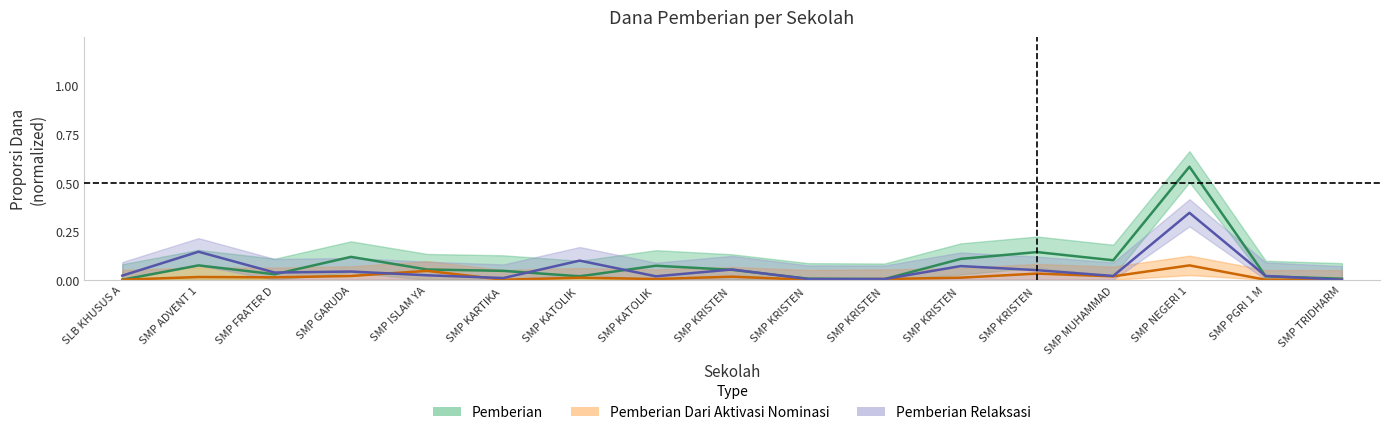

At which category does Pemberian Dari Aktivasi Nominasi reach its first local peak?

SMP ADVENT 1